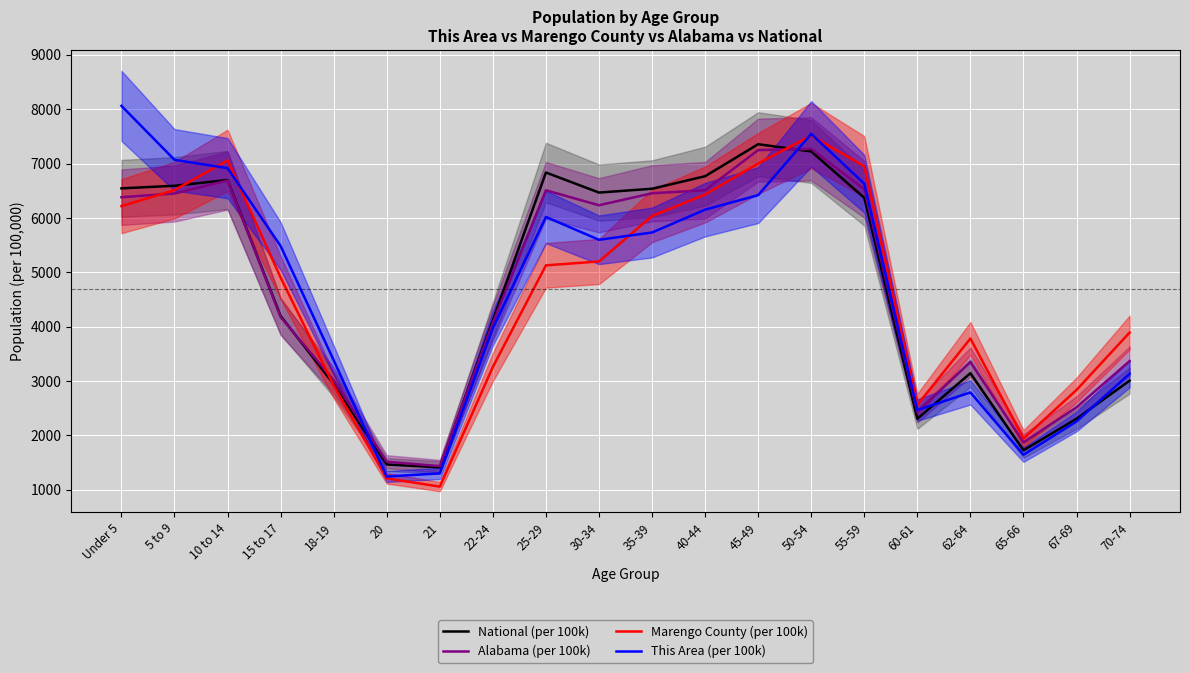

True or false: Alabama (per 100k) has a value of 3462.6 at 60-61.

False